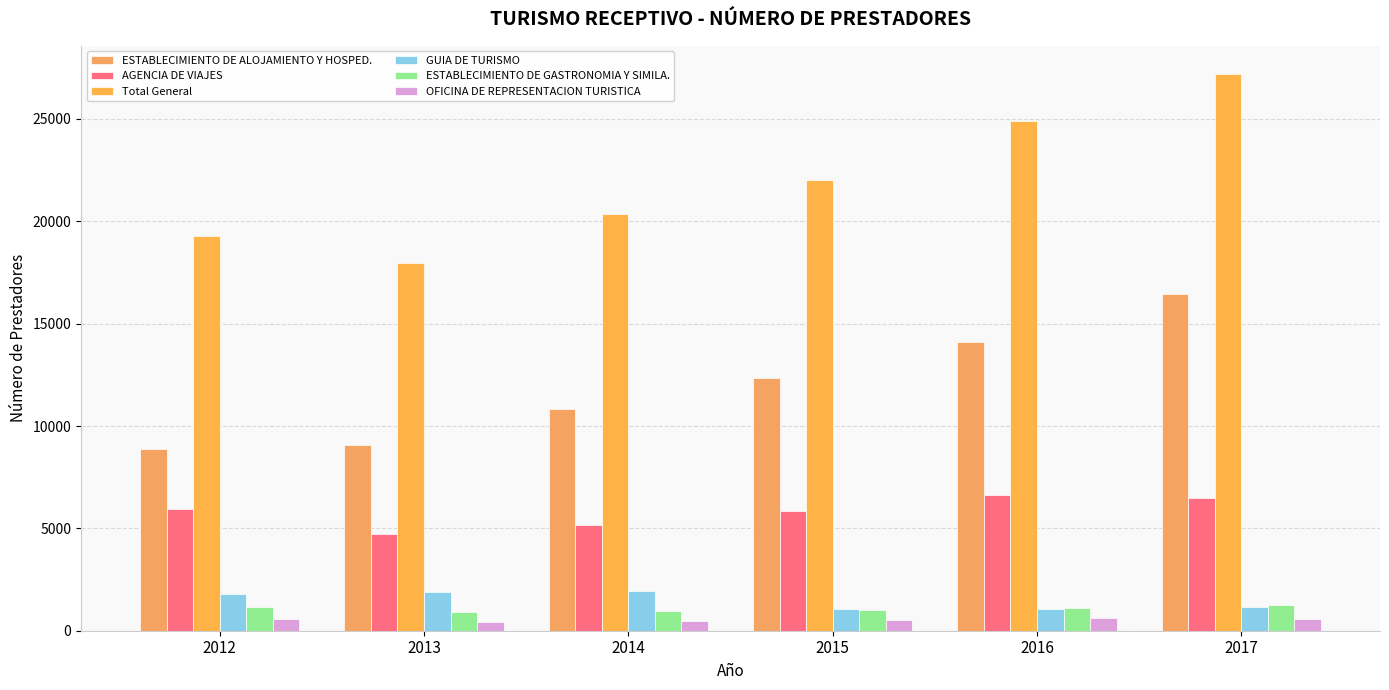

What is the total value across all series at 2014?

39691